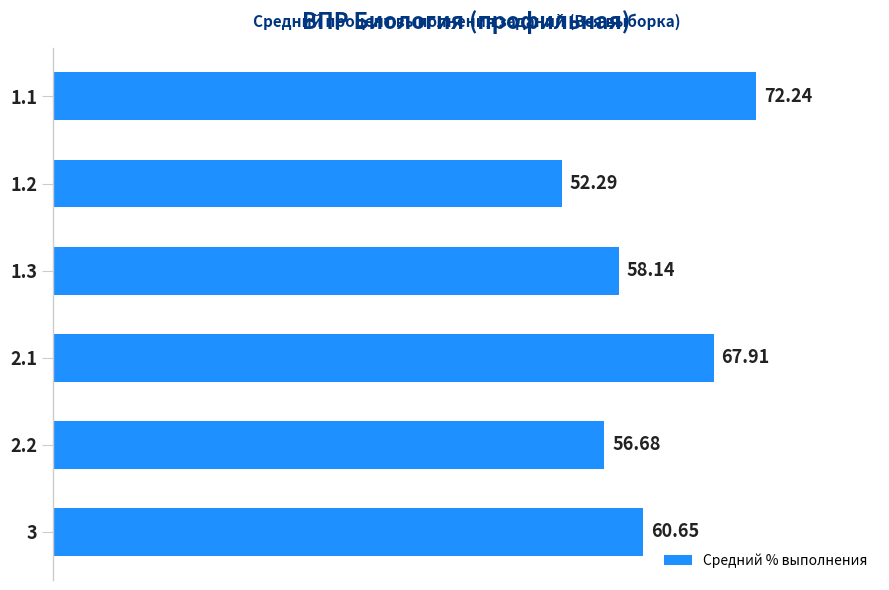

What is the change in value from 1.1 to 3?

-11.6